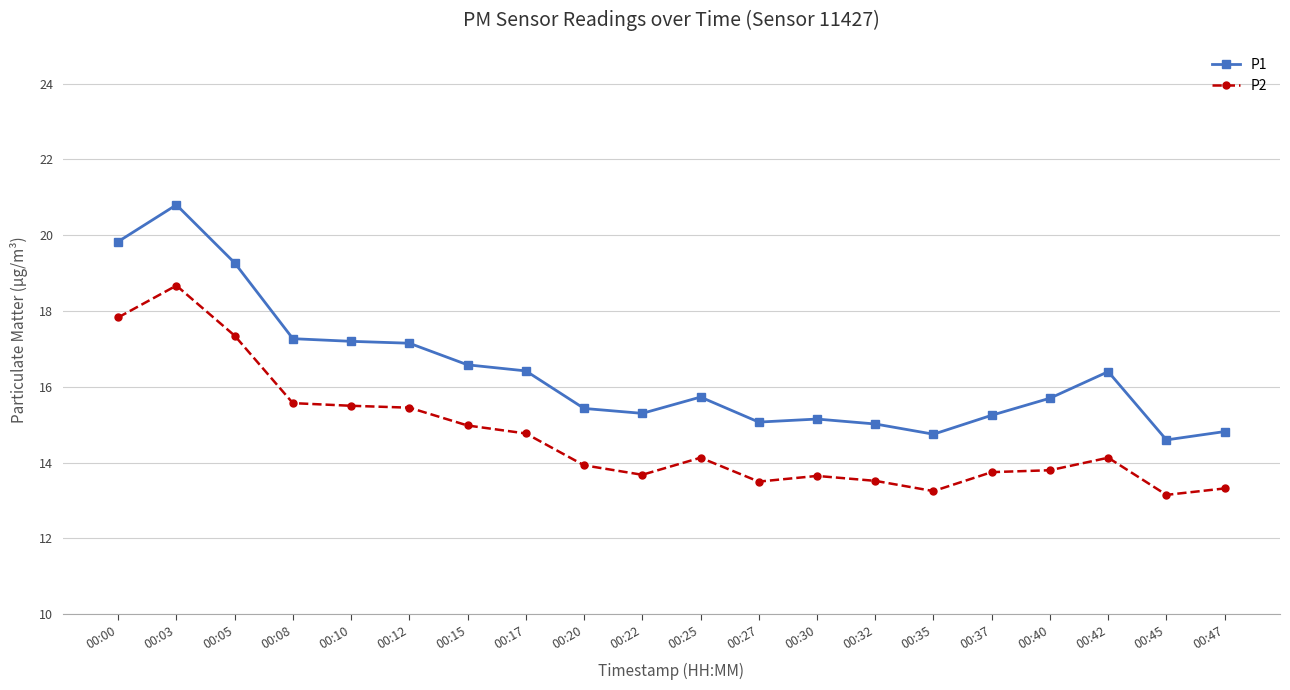

How many data points in P2 are less than 14?

10